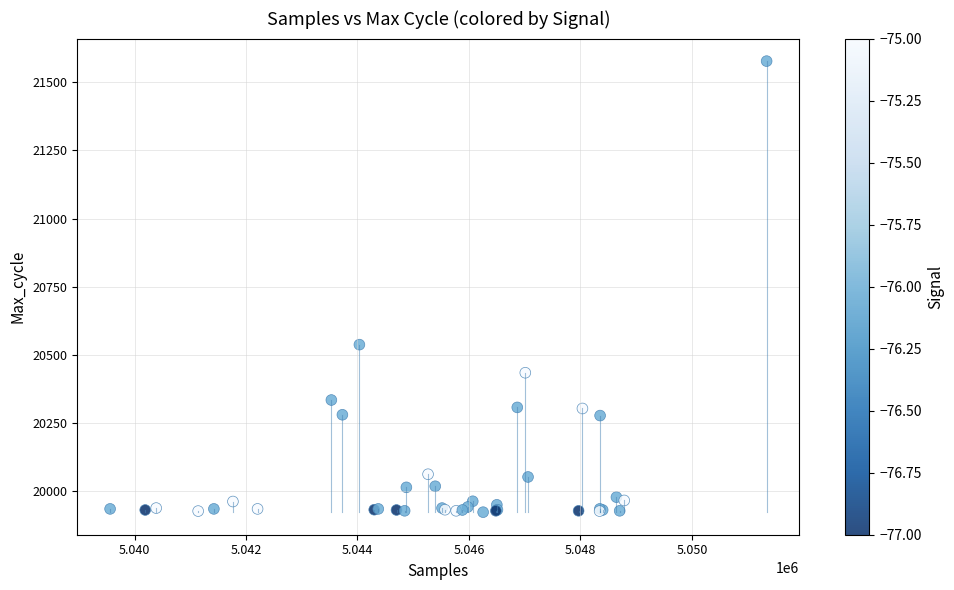

What Y value in the scatter plot is closest to 20750?

20538